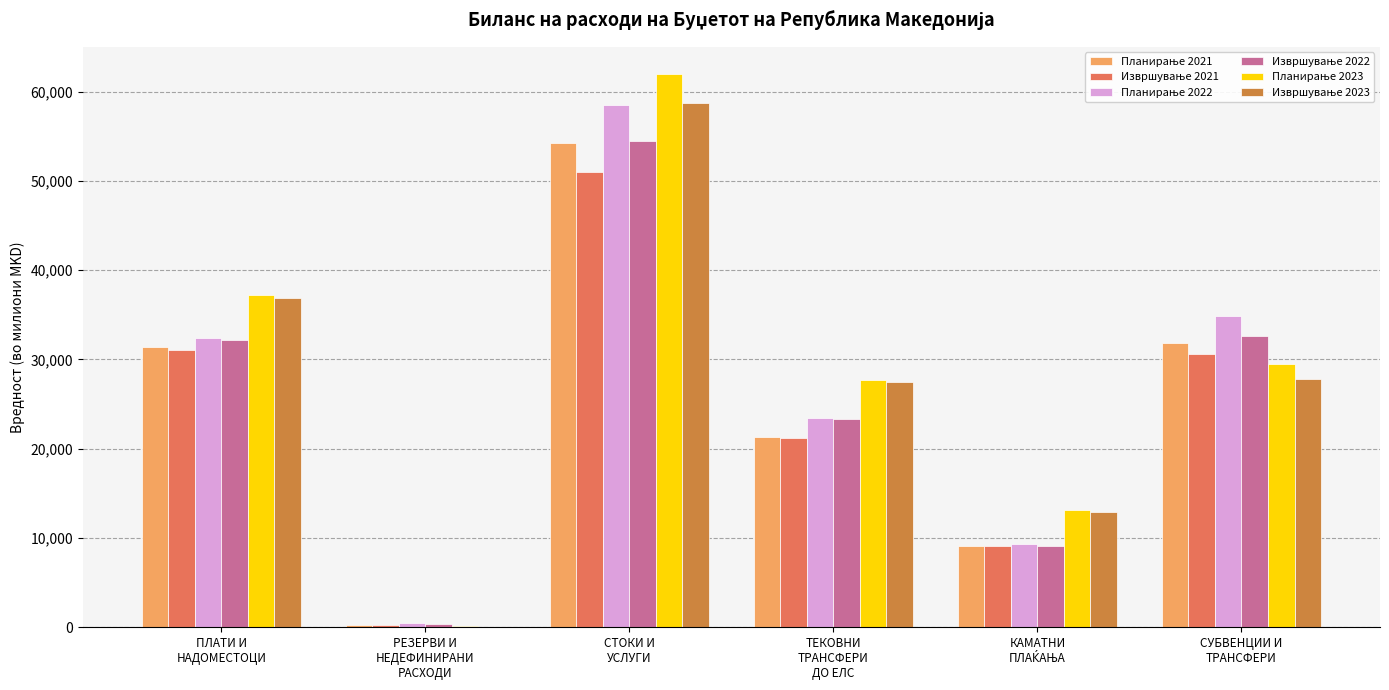

How many groups of bars are there?

6